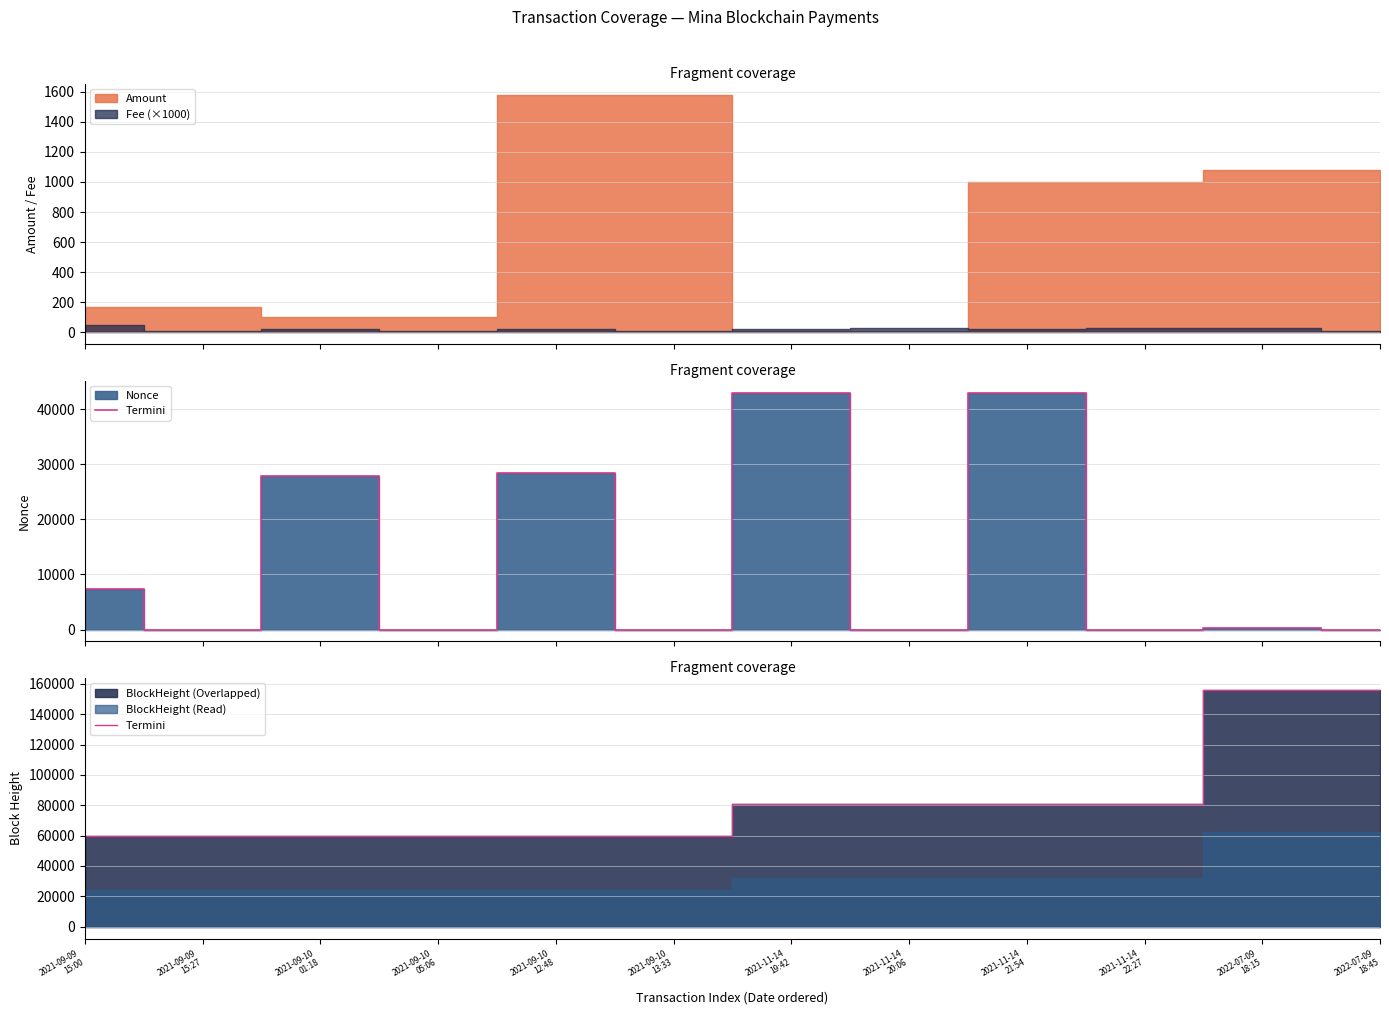

Reading left to right, what are all the values shown in this chart?

2021-09-09
15:00=59715	2021-09-09
15:27=59721	2021-09-10
01:18=59848	2021-09-10
05:06=59898	2021-09-10
12:48=59995	2021-09-10
13:33=60001	2021-11-14
19:42=80830	2021-11-14
20:06=80834	2021-11-14
21:54=80856	2021-11-14
22:27=80862	2022-07-09
18:15=156159	2022-07-09
18:45=156162